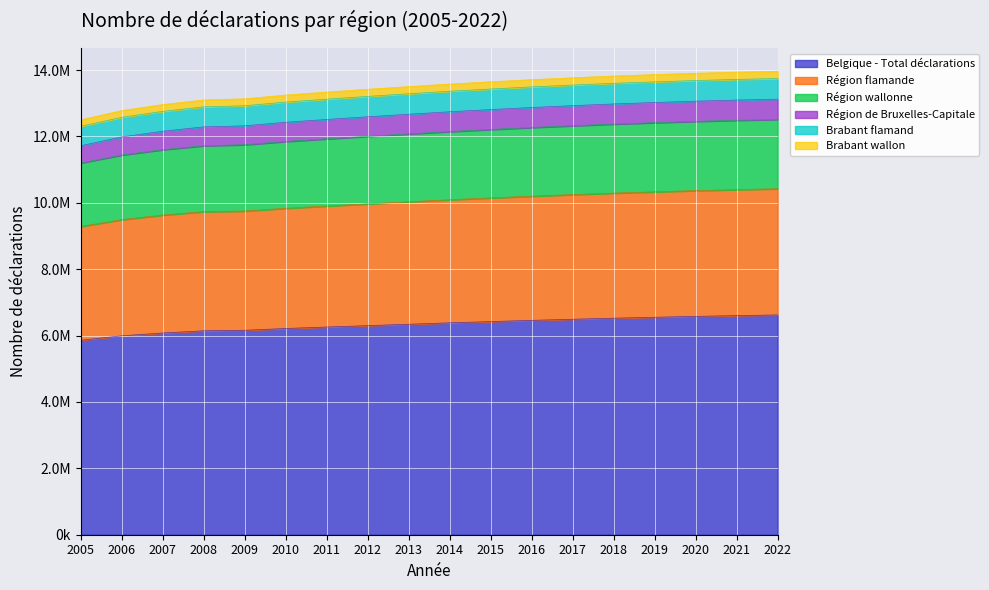

True or false: Belgique - Total déclarations has a value of 6601234 at 2021.

True